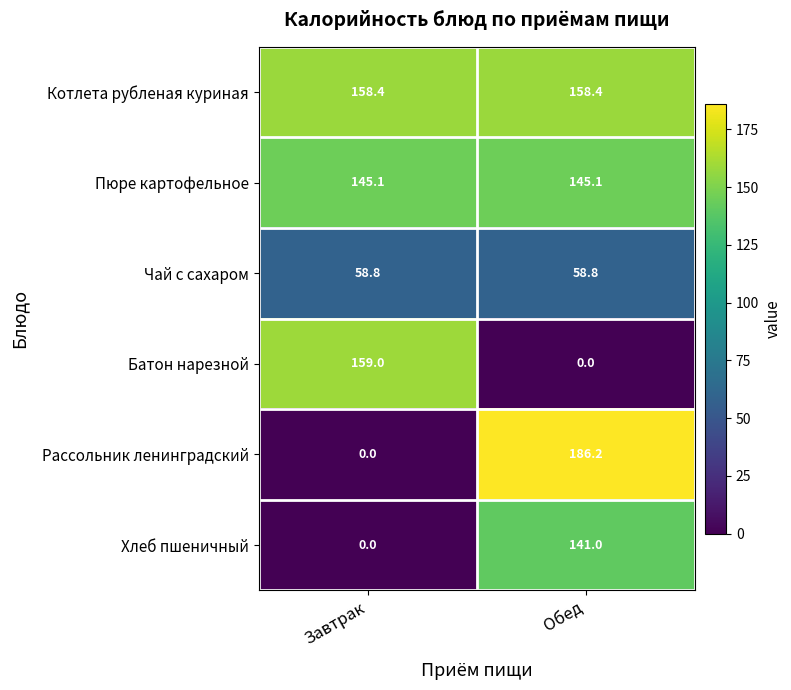

Which series changed the most between Завтрак and Обед?

Рассольник ленинградский